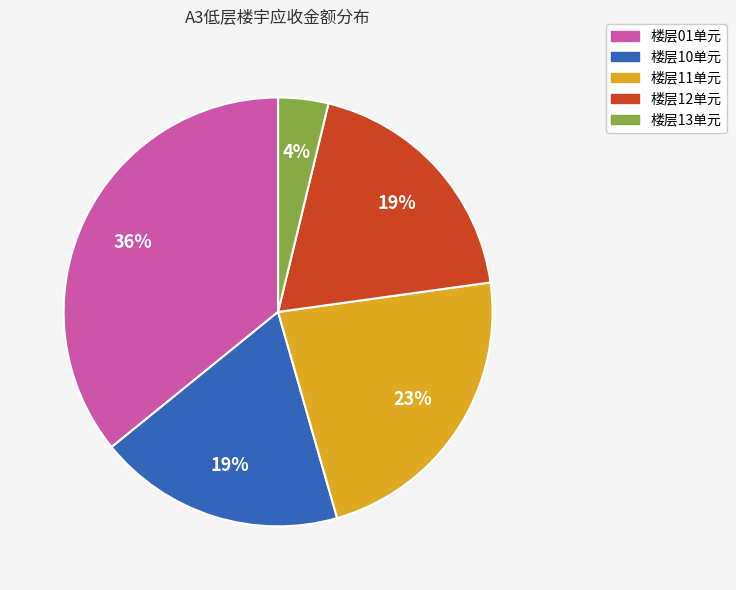

To the nearest percent, what is the average slice percentage?

20%